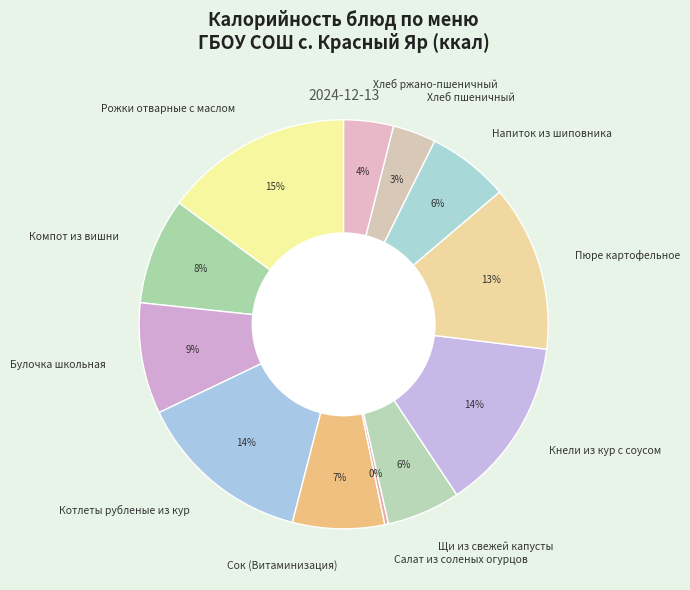

Is there any slice that represents more than half of the pie?

No